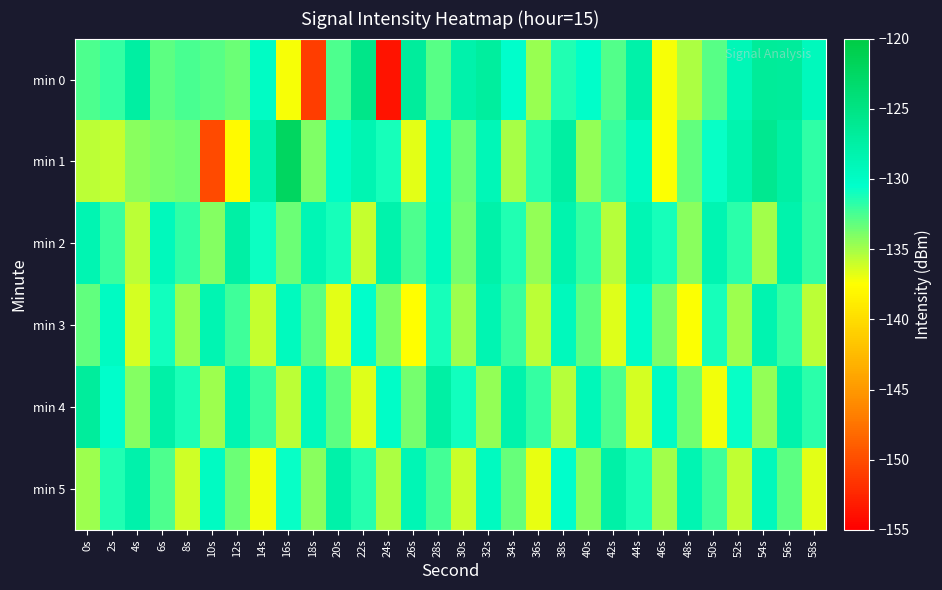

Reading left to right, extract all data points from this chart.

min 0: 0s=-132.7	2s=-131.9	4s=-127.4	6s=-133.1	8s=-132.5	10s=-132.9	12s=-133.5	14s=-129.9	16s=-137.3	18s=-150.9	20s=-132.6	22s=-125.4	24s=-153.6	26s=-127.0	28s=-132.9	30s=-128.0	32s=-127.1	34s=-130.4	36s=-134.8	38s=-131.4	40s=-130.3	42s=-132.7	44s=-127.9	46s=-137.3	48s=-135.2	50s=-132.9	52s=-129.0	54s=-126.7	56s=-126.8	58s=-129.4
min 1: 0s=-135.6	2s=-136.0	4s=-134.3	6s=-133.9	8s=-133.7	10s=-150.1	12s=-137.8	14s=-128.0	16s=-122.3	18s=-134.1	20s=-130.0	22s=-128.5	24s=-131.2	26s=-136.8	28s=-129.7	30s=-133.4	32s=-128.9	34s=-135.1	36s=-131.5	38s=-127.3	40s=-134.6	42s=-132.1	44s=-129.8	46s=-137.5	48s=-133.2	50s=-130.7	52s=-128.3	54s=-125.9	56s=-127.4	58s=-131.8
min 2: 0s=-128.5	2s=-132.1	4s=-135.7	6s=-129.3	8s=-131.8	10s=-134.2	12s=-127.6	14s=-130.9	16s=-133.4	18s=-128.8	20s=-131.2	22s=-135.9	24s=-128.1	26s=-132.7	28s=-129.5	30s=-133.8	32s=-127.9	34s=-131.4	36s=-134.6	38s=-128.3	40s=-132.0	42s=-135.5	44s=-128.7	46s=-131.1	48s=-134.3	50s=-128.5	52s=-131.7	54s=-135.0	56s=-128.2	58s=-131.9
min 3: 0s=-133.2	2s=-129.8	4s=-136.4	6s=-131.0	8s=-134.7	10s=-128.6	12s=-132.3	14s=-135.9	16s=-129.5	18s=-133.1	20s=-136.8	22s=-130.4	24s=-134.0	26s=-137.6	28s=-131.2	30s=-134.9	32s=-128.5	34s=-132.1	36s=-135.7	38s=-129.3	40s=-133.0	42s=-136.6	44s=-130.2	46s=-133.9	48s=-137.5	50s=-131.1	52s=-134.8	54s=-128.4	56s=-132.0	58s=-135.6
min 4: 0s=-126.9	2s=-130.5	4s=-134.1	6s=-127.7	8s=-131.3	10s=-134.9	12s=-128.5	14s=-132.1	16s=-135.7	18s=-129.3	20s=-133.0	22s=-136.6	24s=-130.2	26s=-133.8	28s=-127.4	30s=-131.0	32s=-134.6	34s=-128.2	36s=-131.9	38s=-135.5	40s=-129.1	42s=-132.7	44s=-136.3	46s=-130.0	48s=-133.6	50s=-137.2	52s=-130.8	54s=-134.5	56s=-128.1	58s=-131.7
min 5: 0s=-134.8	2s=-131.4	4s=-128.0	6s=-132.6	8s=-136.2	10s=-129.8	12s=-133.5	14s=-137.1	16s=-130.7	18s=-134.3	20s=-127.9	22s=-131.5	24s=-135.2	26s=-128.8	28s=-132.4	30s=-136.0	32s=-129.6	34s=-133.3	36s=-136.9	38s=-130.5	40s=-134.1	42s=-127.7	44s=-131.3	46s=-135.0	48s=-128.6	50s=-132.2	52s=-135.8	54s=-129.4	56s=-133.1	58s=-136.7